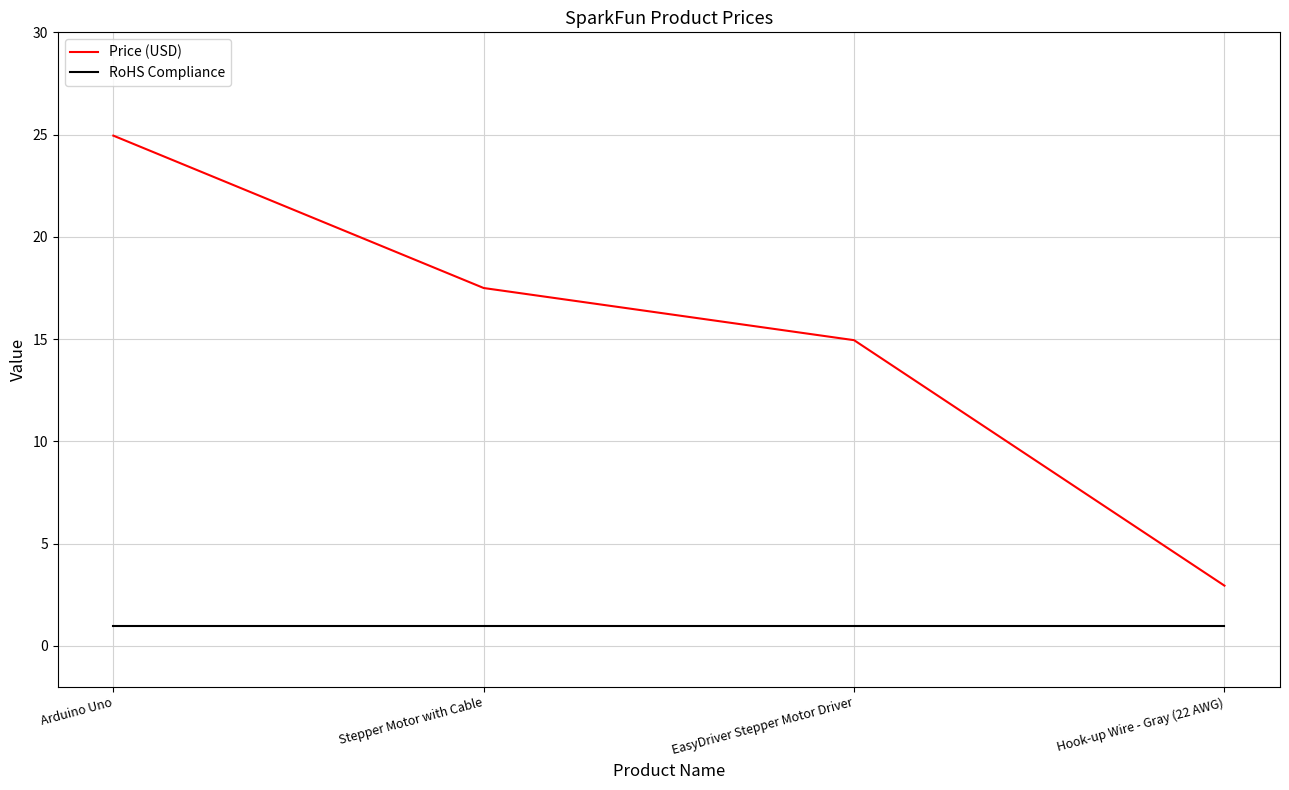

How many distinct data groups are displayed?

2